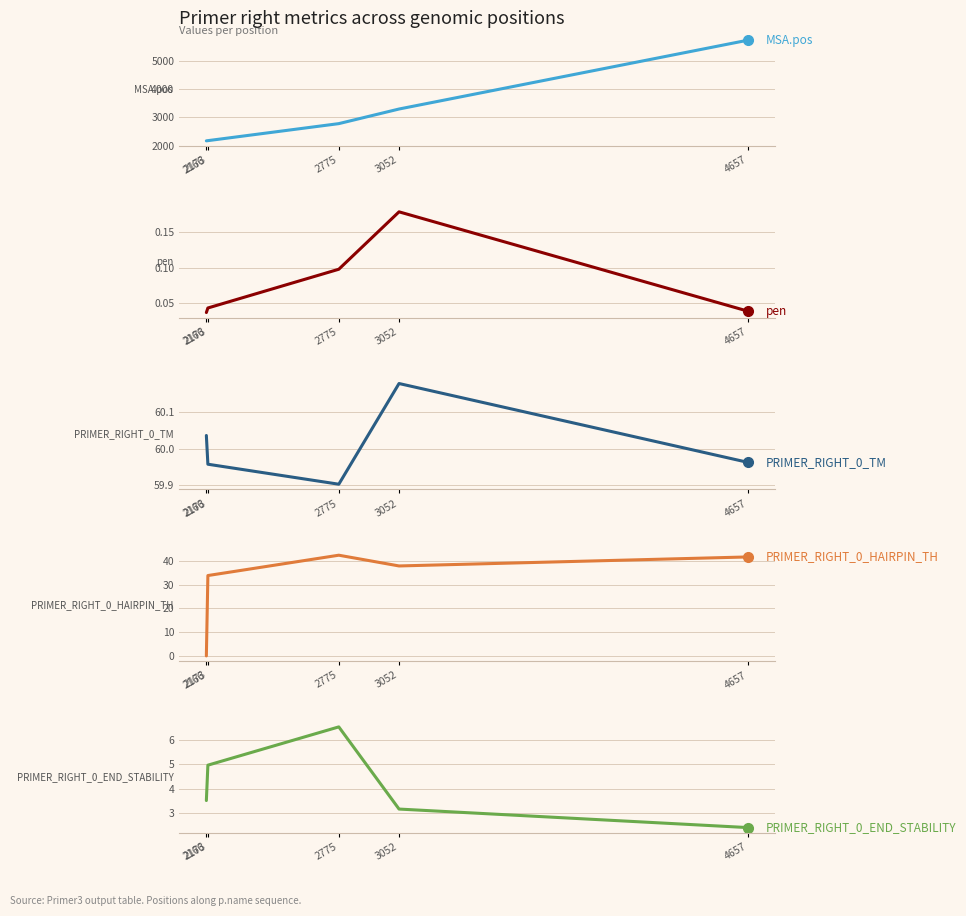

Which series has the largest total across all categories?

MSA.pos